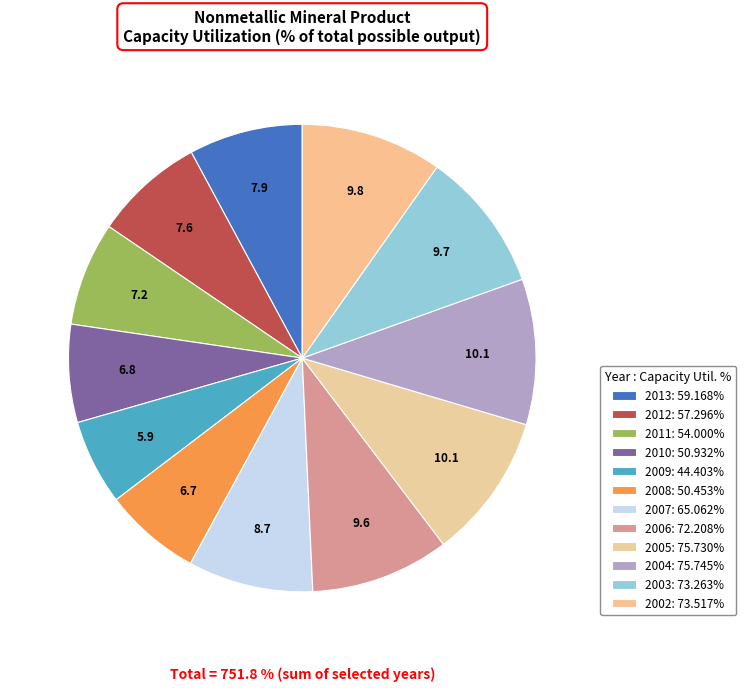

How many slices are in this pie chart?

12